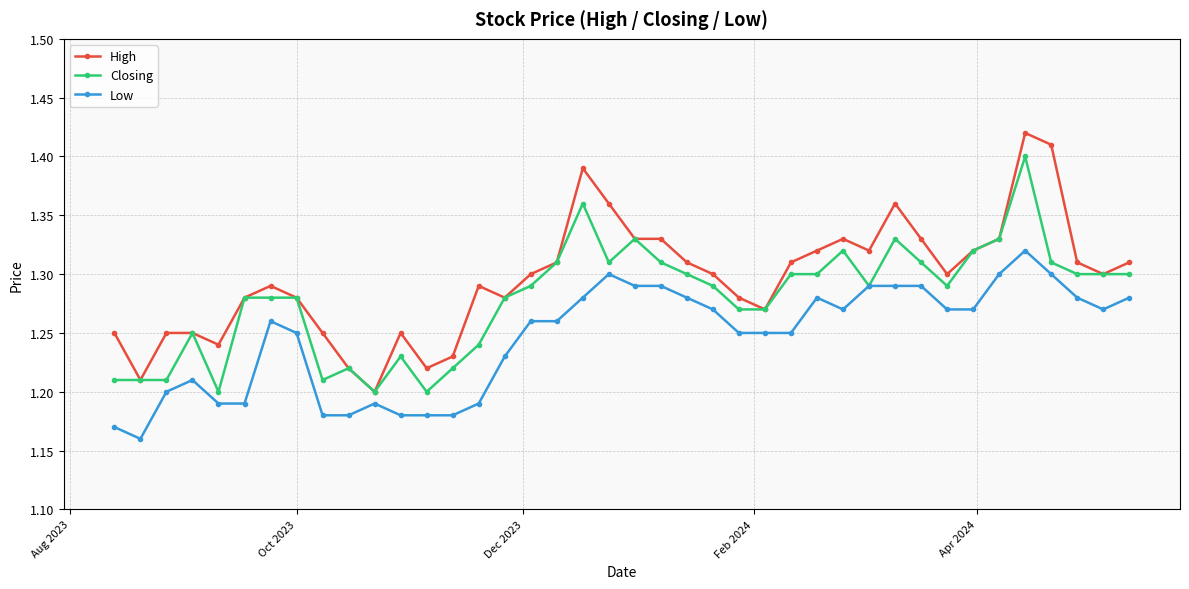

Which series has the largest total across all categories?

High